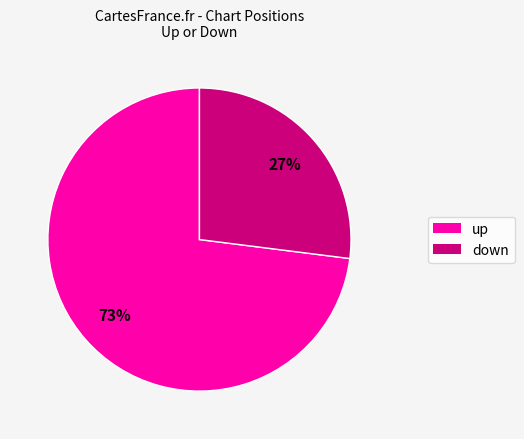

To the nearest percent, what is the difference between the down and up slice percentages?

46%